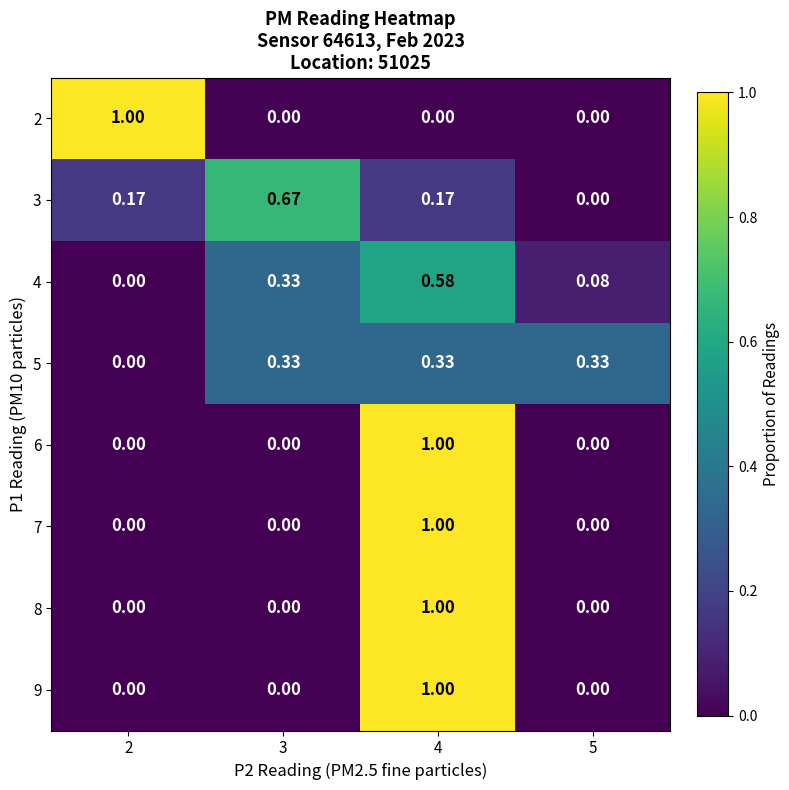

How many distinct data groups are displayed?

8